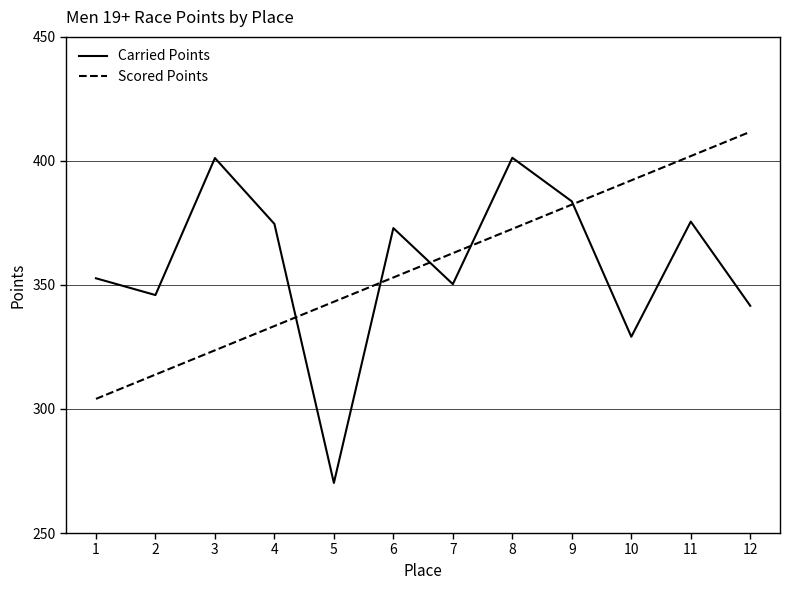

The Scored Points series shows 429.8 at 3. True or false?

False